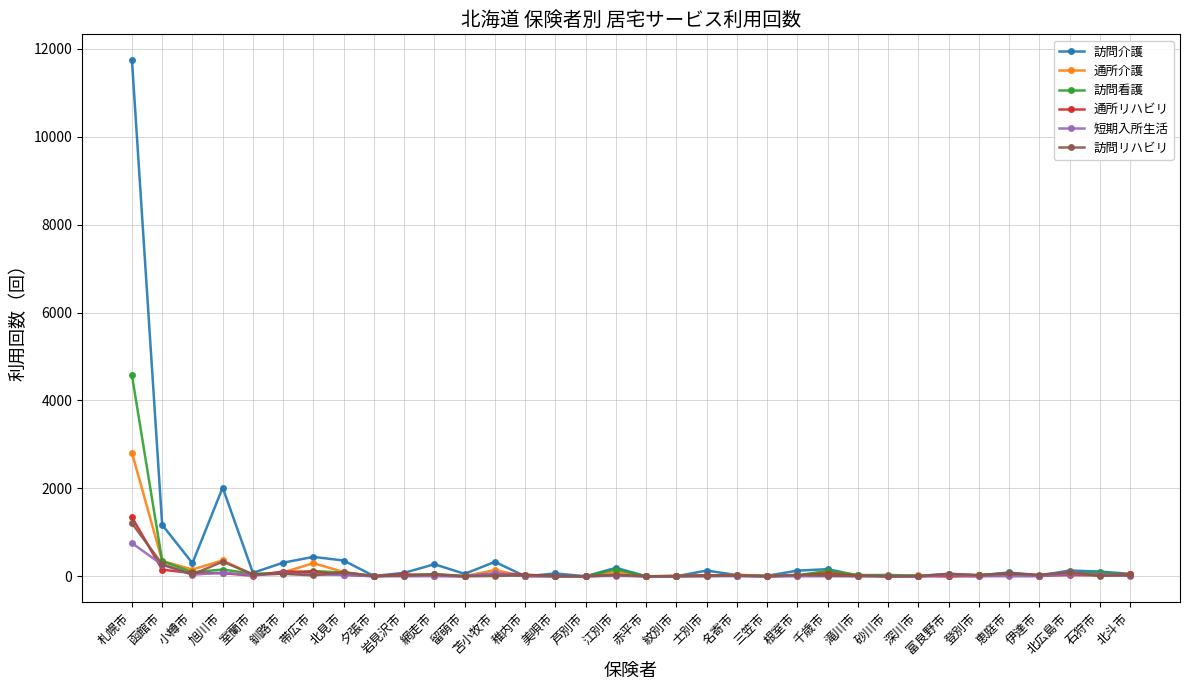

Count the number of data series in this chart.

6